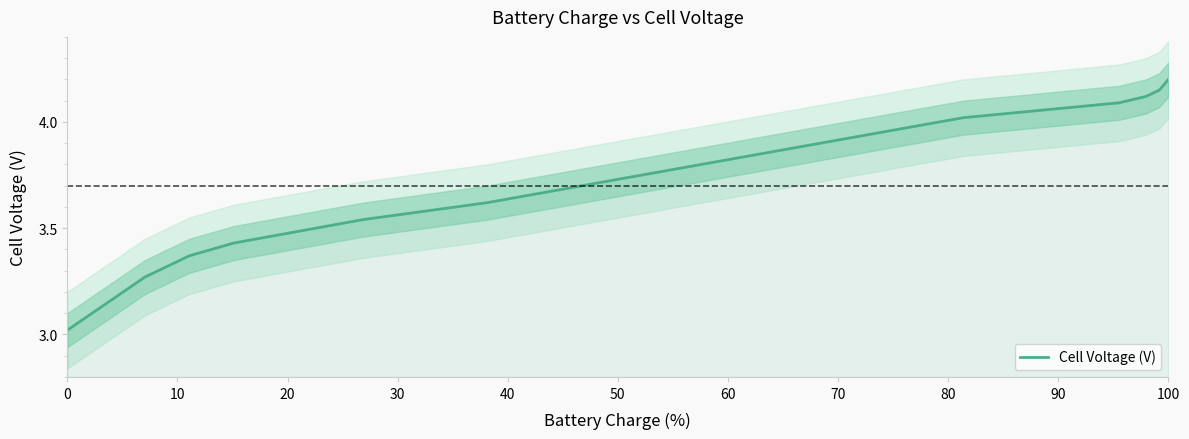

Which category has the highest value in the Cell Voltage (V) series?

100